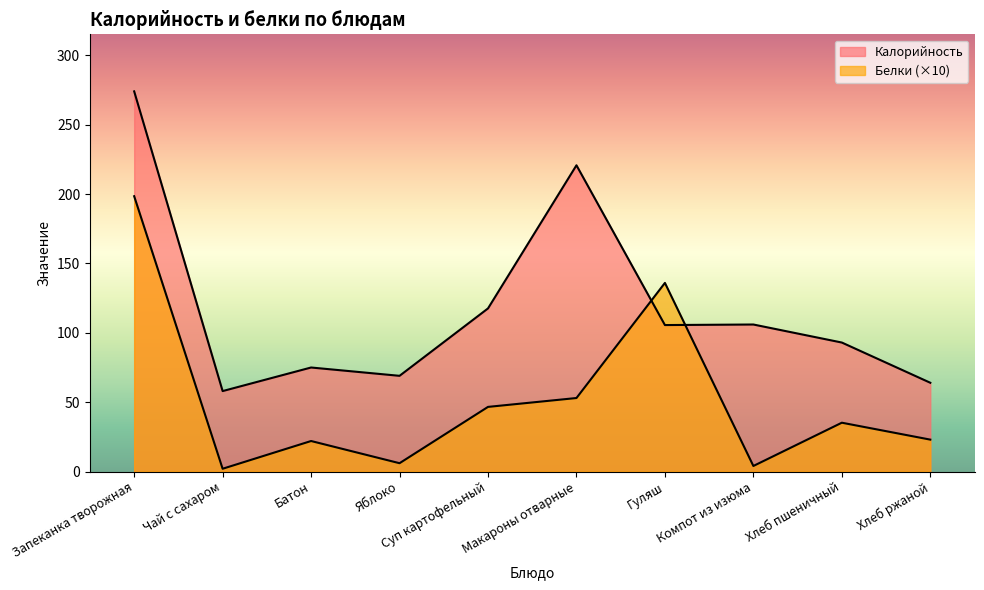

How many interior local peaks does the Белки series have?

3